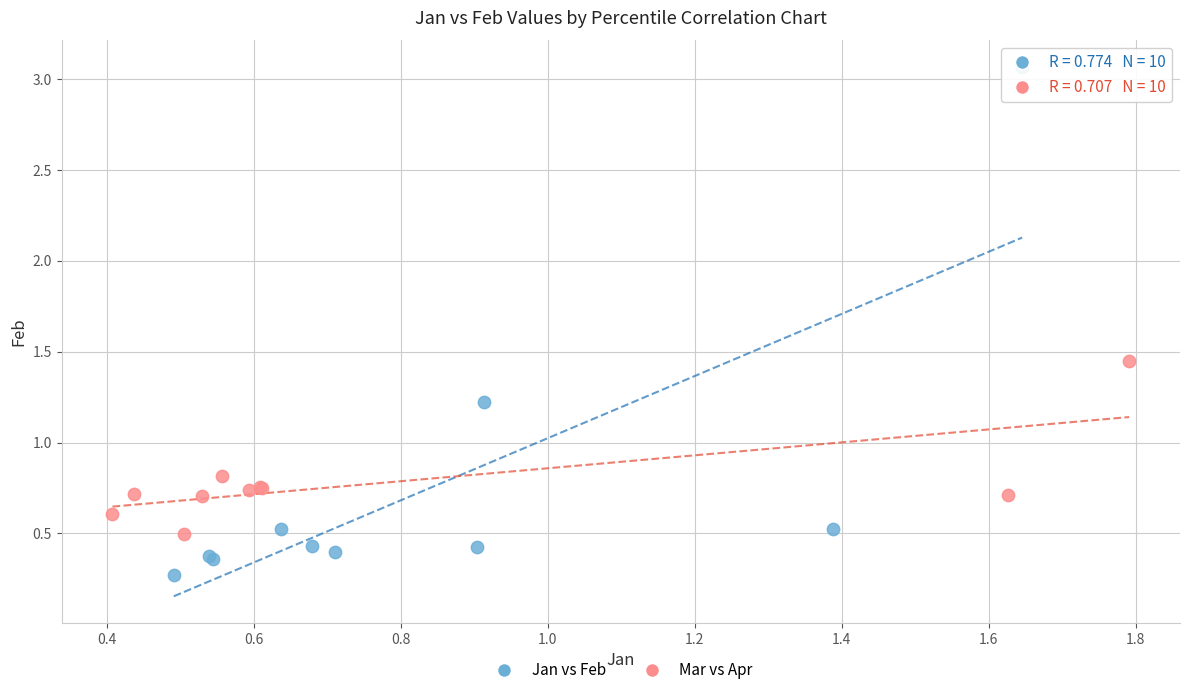

Which series has the largest Y range (max minus min)?

Jan vs Feb